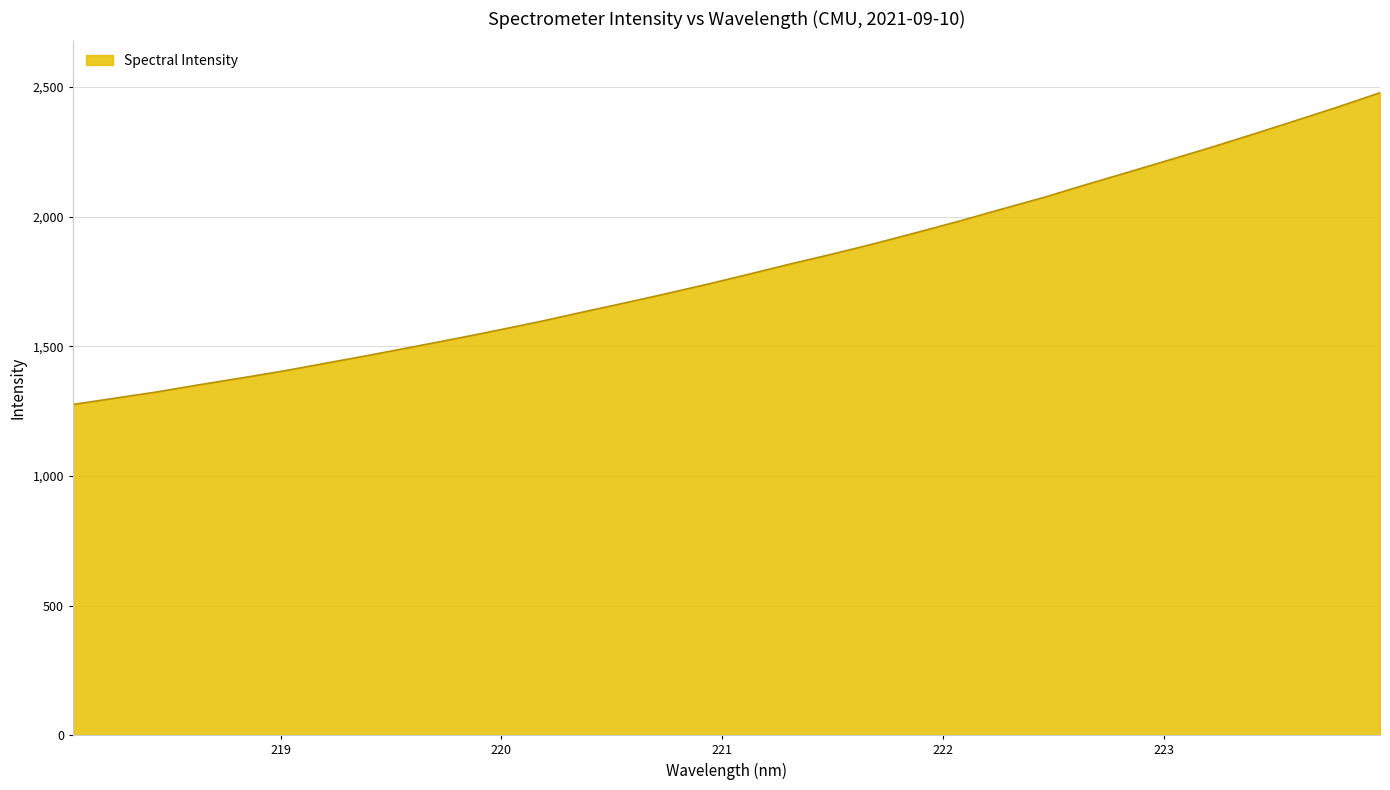

What is the difference between the maximum and minimum values?

1202.0